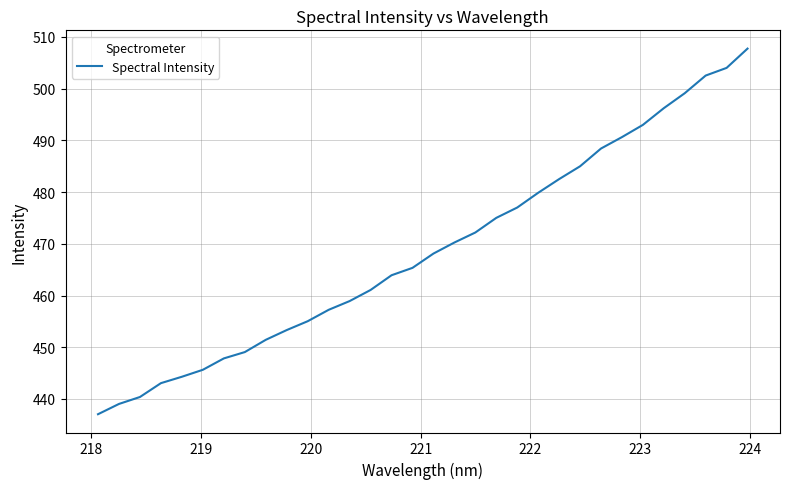

What is the difference between the maximum and minimum values?

70.7